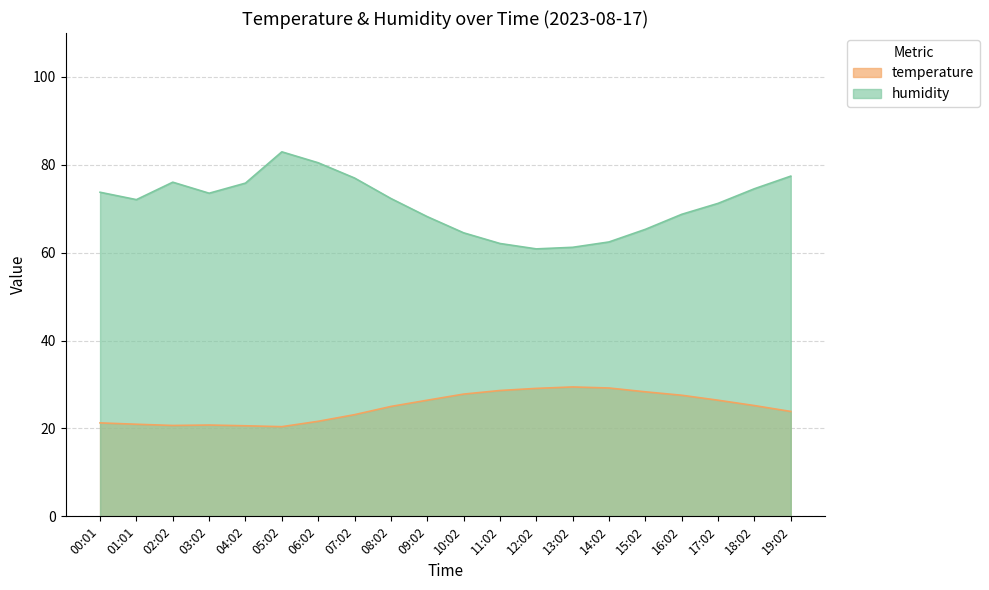

True or false: temperature and humidity cross at least once.

False